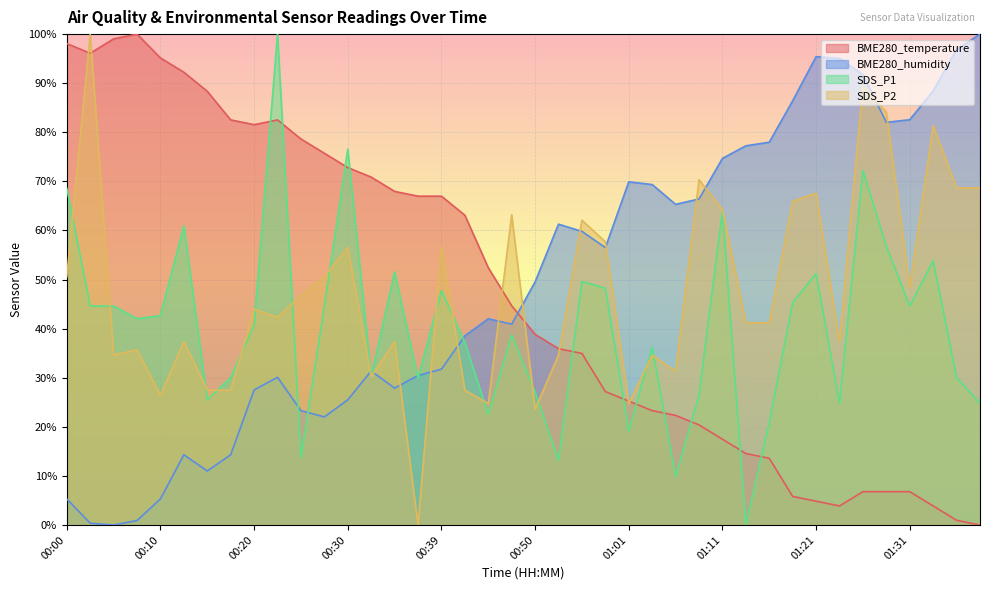

How many interior local valleys does the BME280_temperature series have?

3